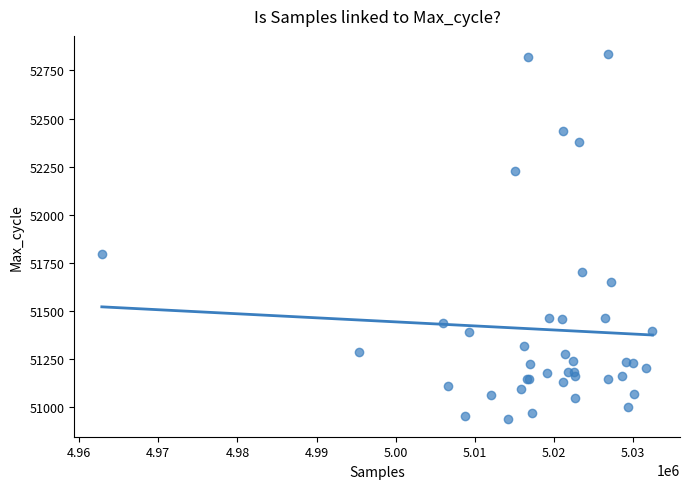

What Y value in the scatter plot is closest to 51887?

51794